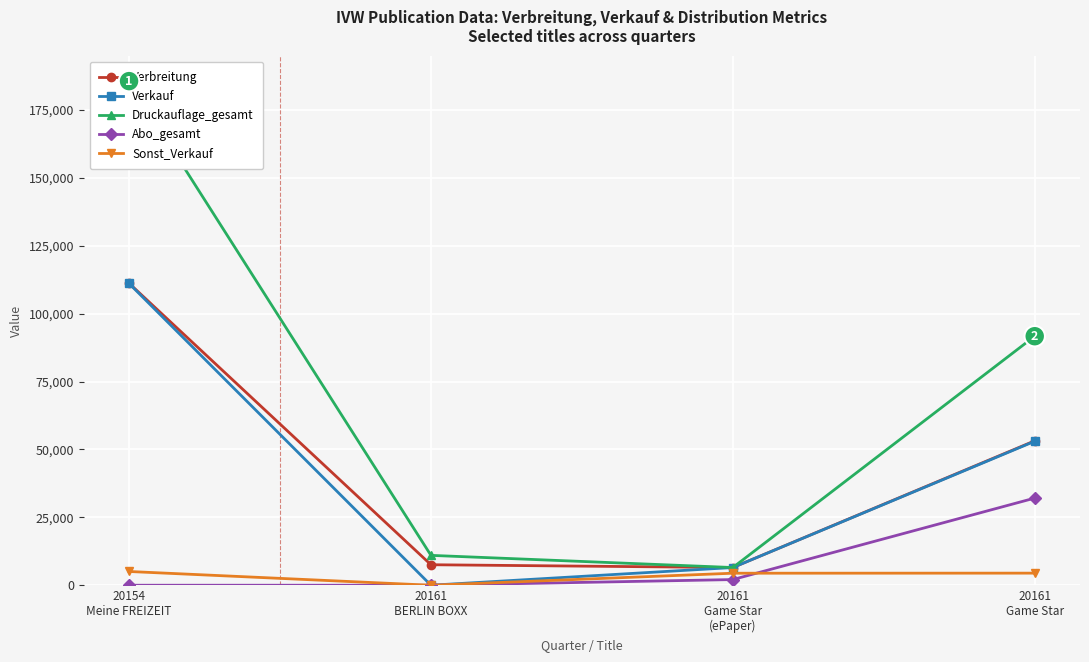

What are all the series names shown in the legend?

Verbreitung, Verkauf, Druckauflage_gesamt, Abo_gesamt, Sonst_Verkauf